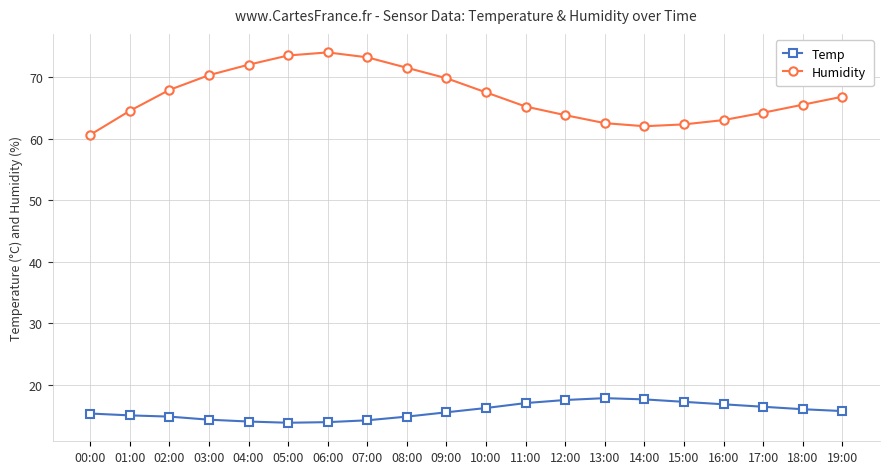

Is the value of Humidity at 06:00 greater than the value of Temp at 06:00?

Yes